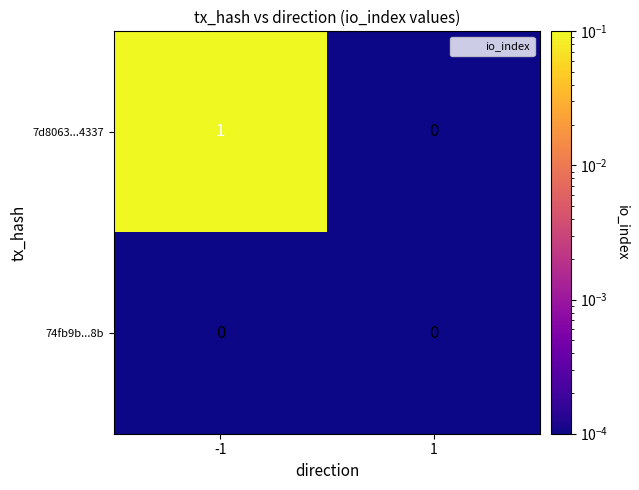

Which series changed the most between -1 and 1?

7d8063...4337